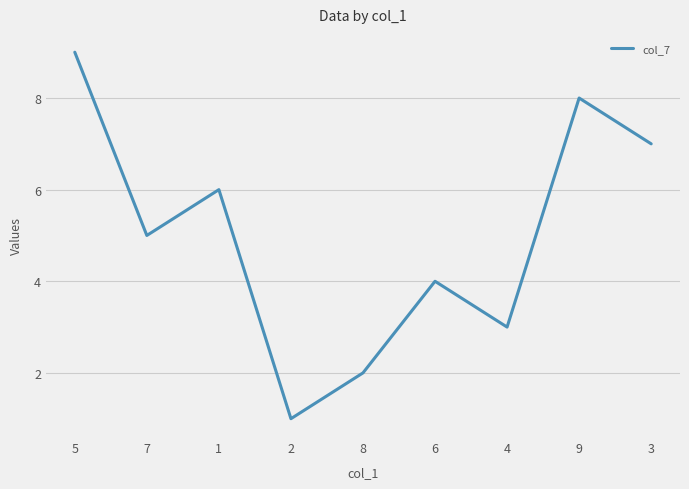

Approximately how many times larger is the value at 7 compared to 9?

0.6